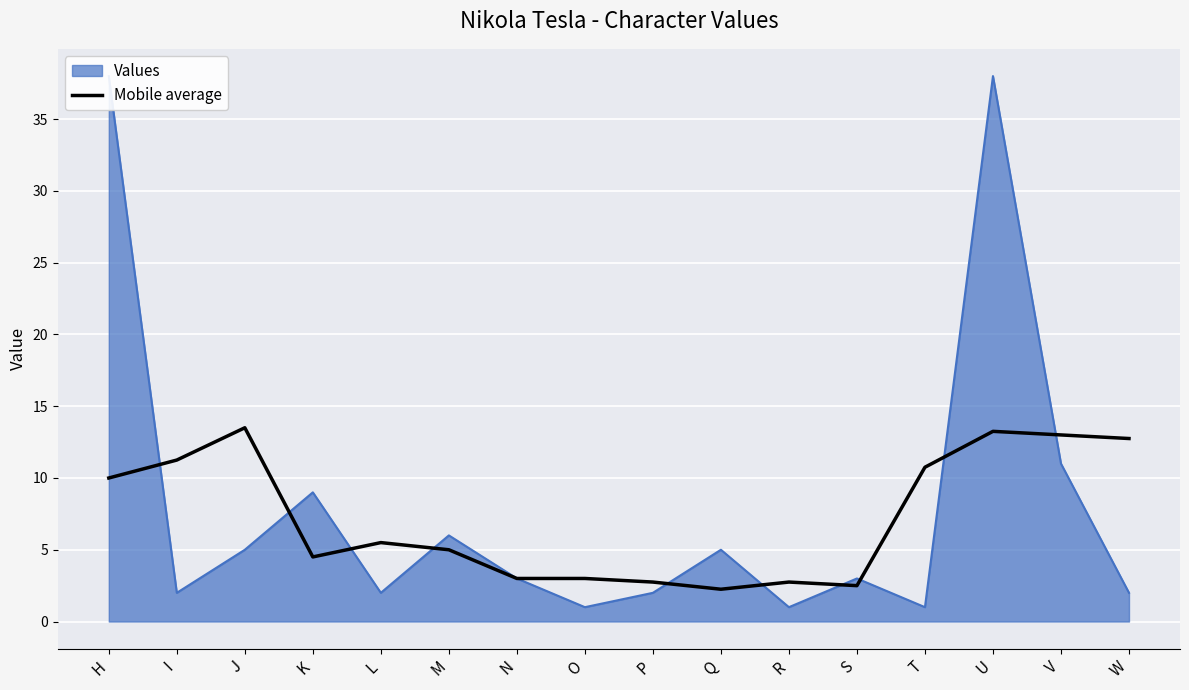

Where is the first local maximum?

J